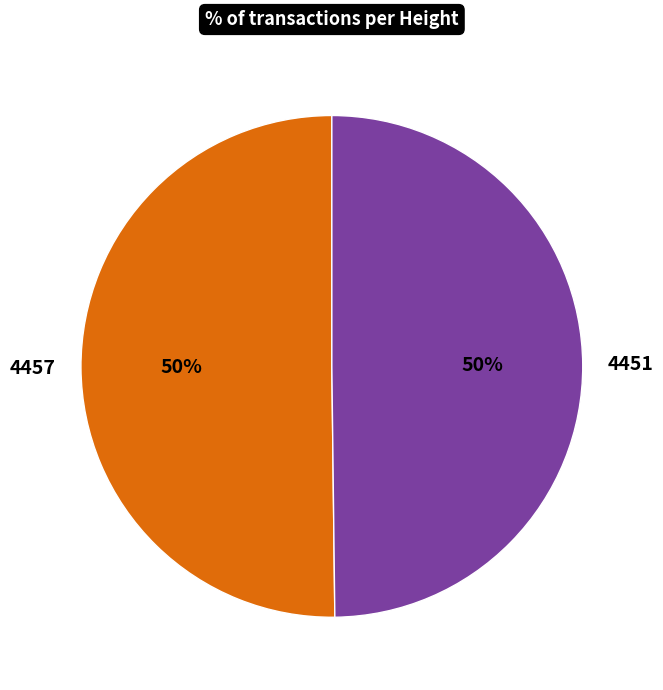

Is it true that 4451 is 58% of the pie?

False